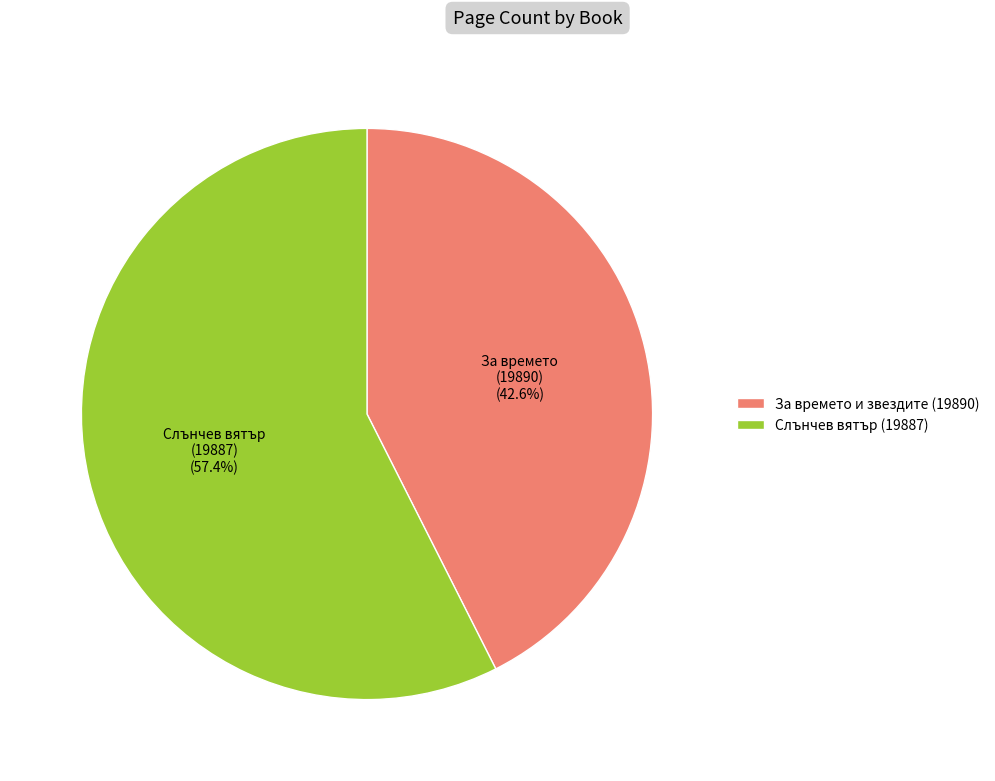

How many slices are in this pie chart?

2